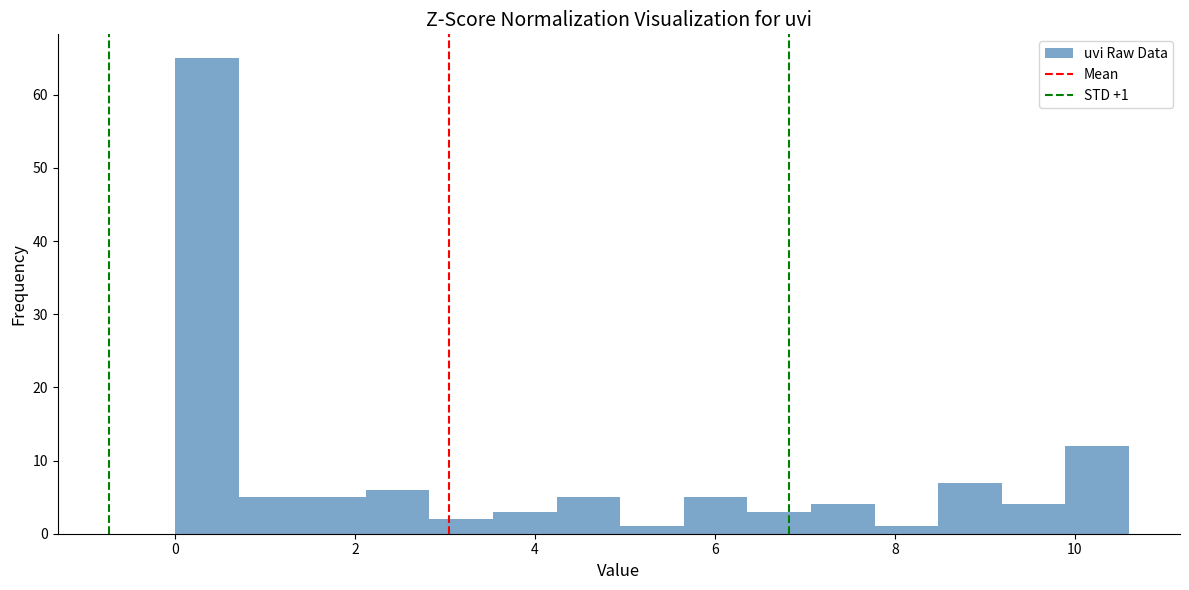

Read against the x-axis, roughly where is the centre of the tallest bar?

0.4